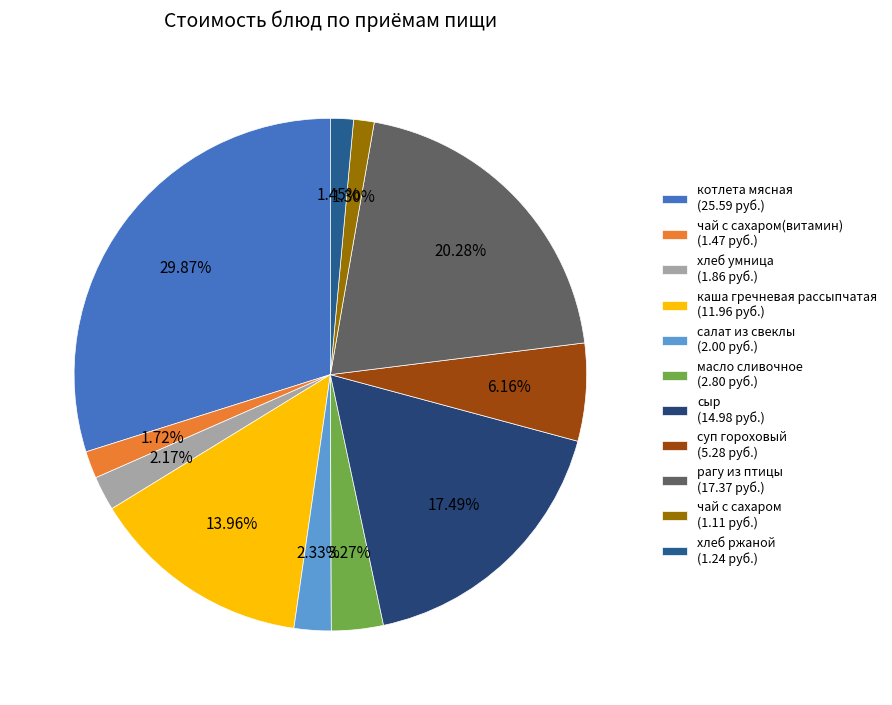

Rank the categories by value from lowest to highest.

чай с сахаром, хлеб ржаной, чай с сахаром(витамин), хлеб умница, салат из свеклы, масло сливочное, суп гороховый, каша гречневая рассыпчатая, сыр, рагу из птицы, котлета мясная